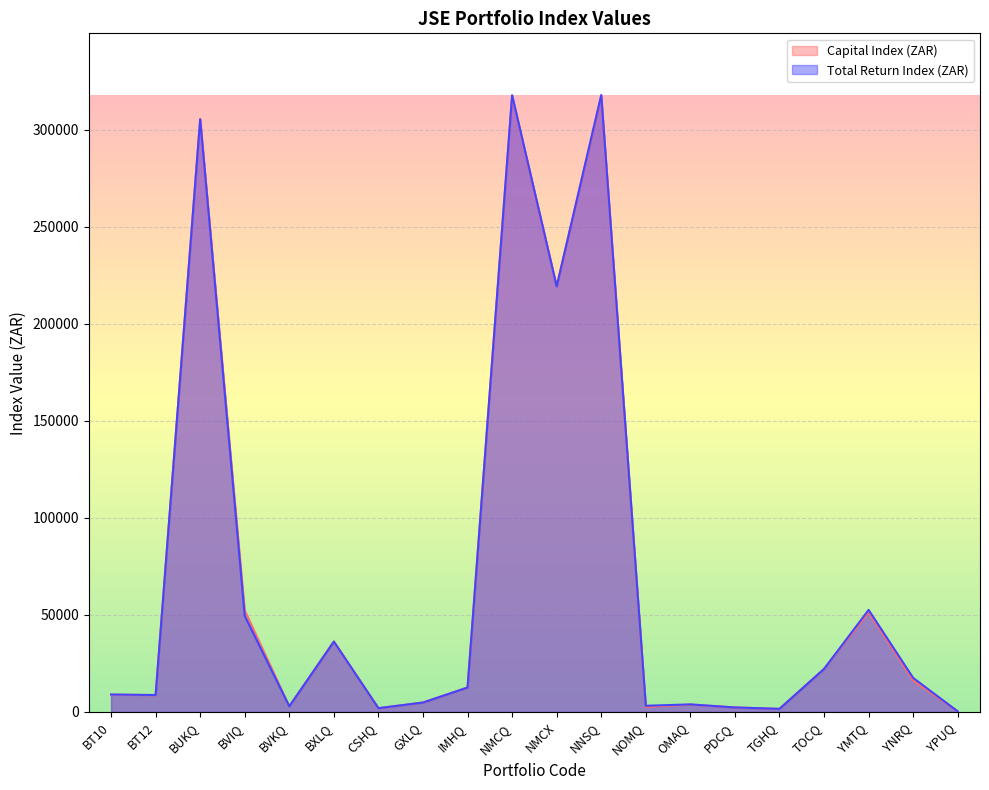

At which label is Total Return Index (ZAR) closest to 159043?

NMCX